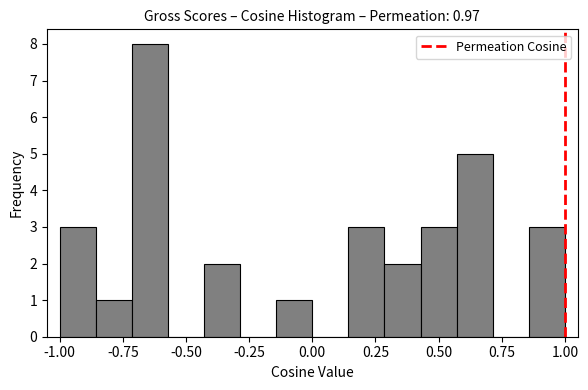

Read against the x-axis, roughly where is the centre of the tallest bar?

-0.65